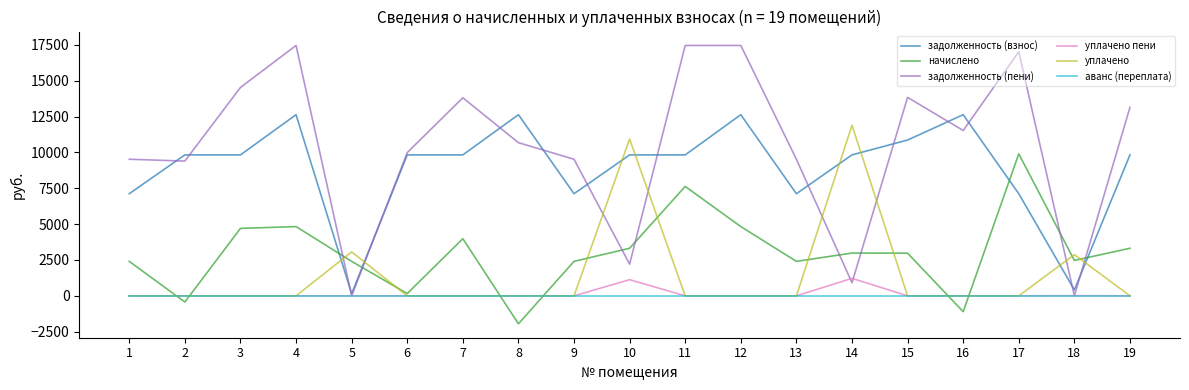

Does the chart have visible grid lines?

No